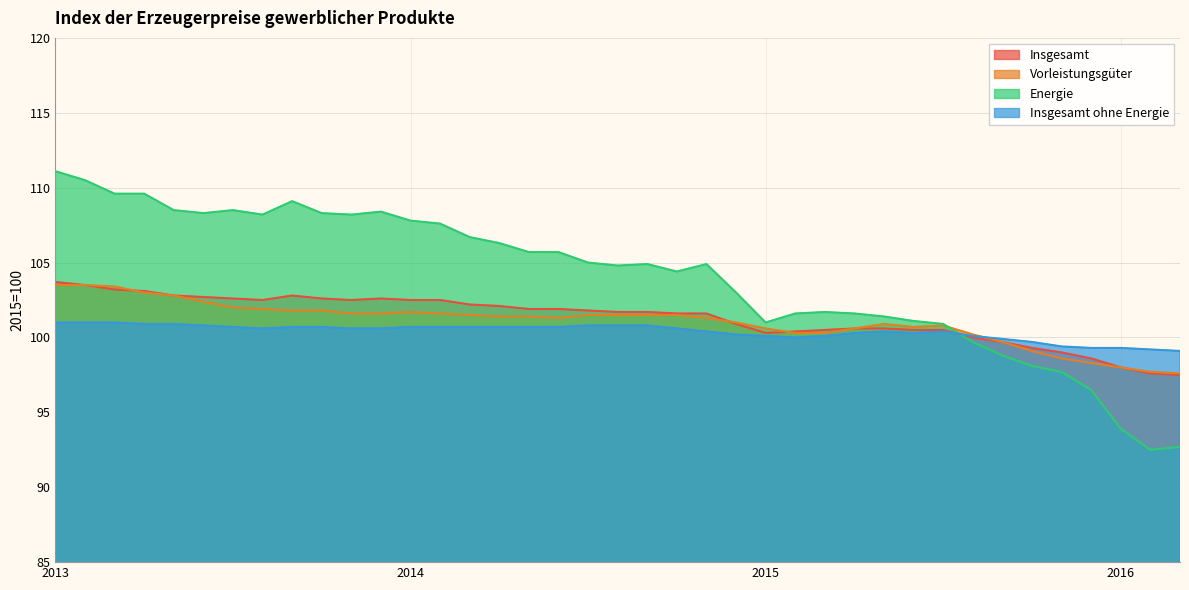

Where do Vorleistungsgüter and Insgesamt ohne Energie first cross each other?

2015-08 and 2015-09